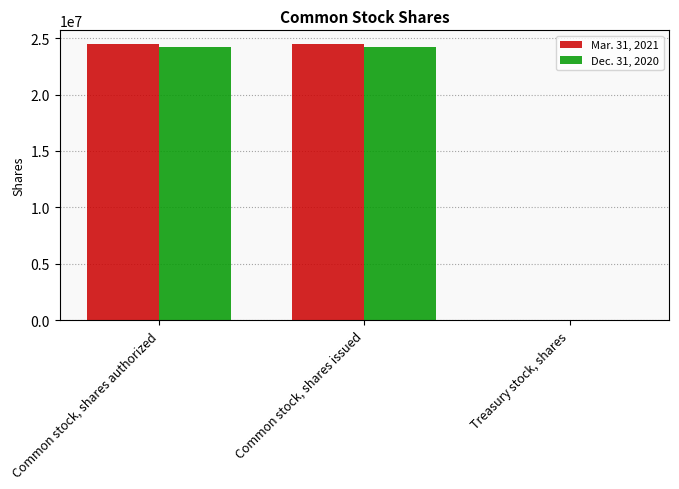

The Mar. 31, 2021 series shows 24469406 at Common stock, shares issued. True or false?

True